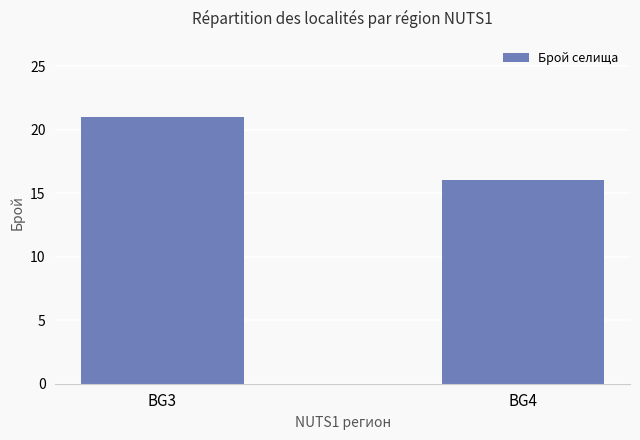

List the labels in order of value, largest first.

BG3, BG4